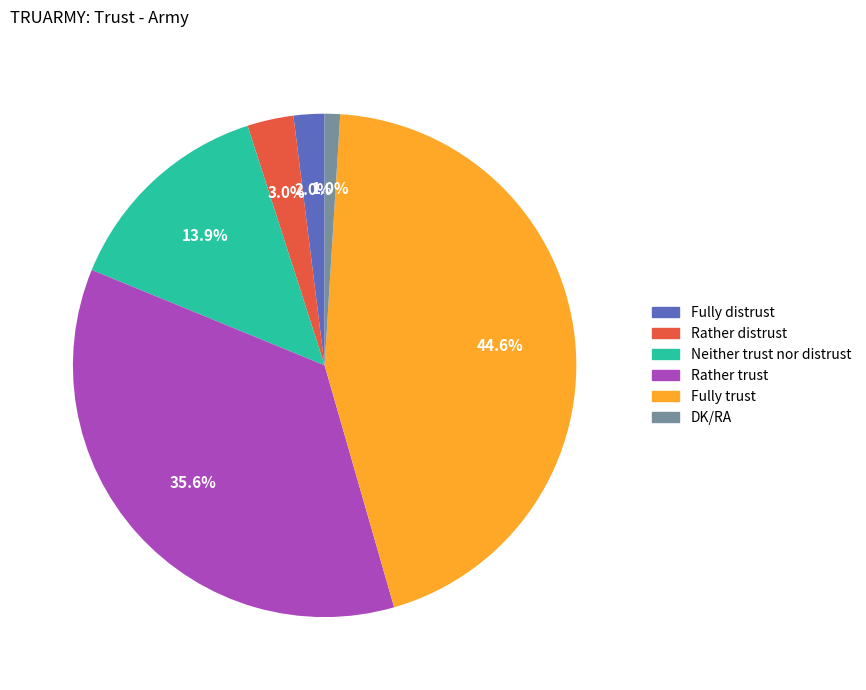

What portion of the pie excludes Rather distrust?

97.0%